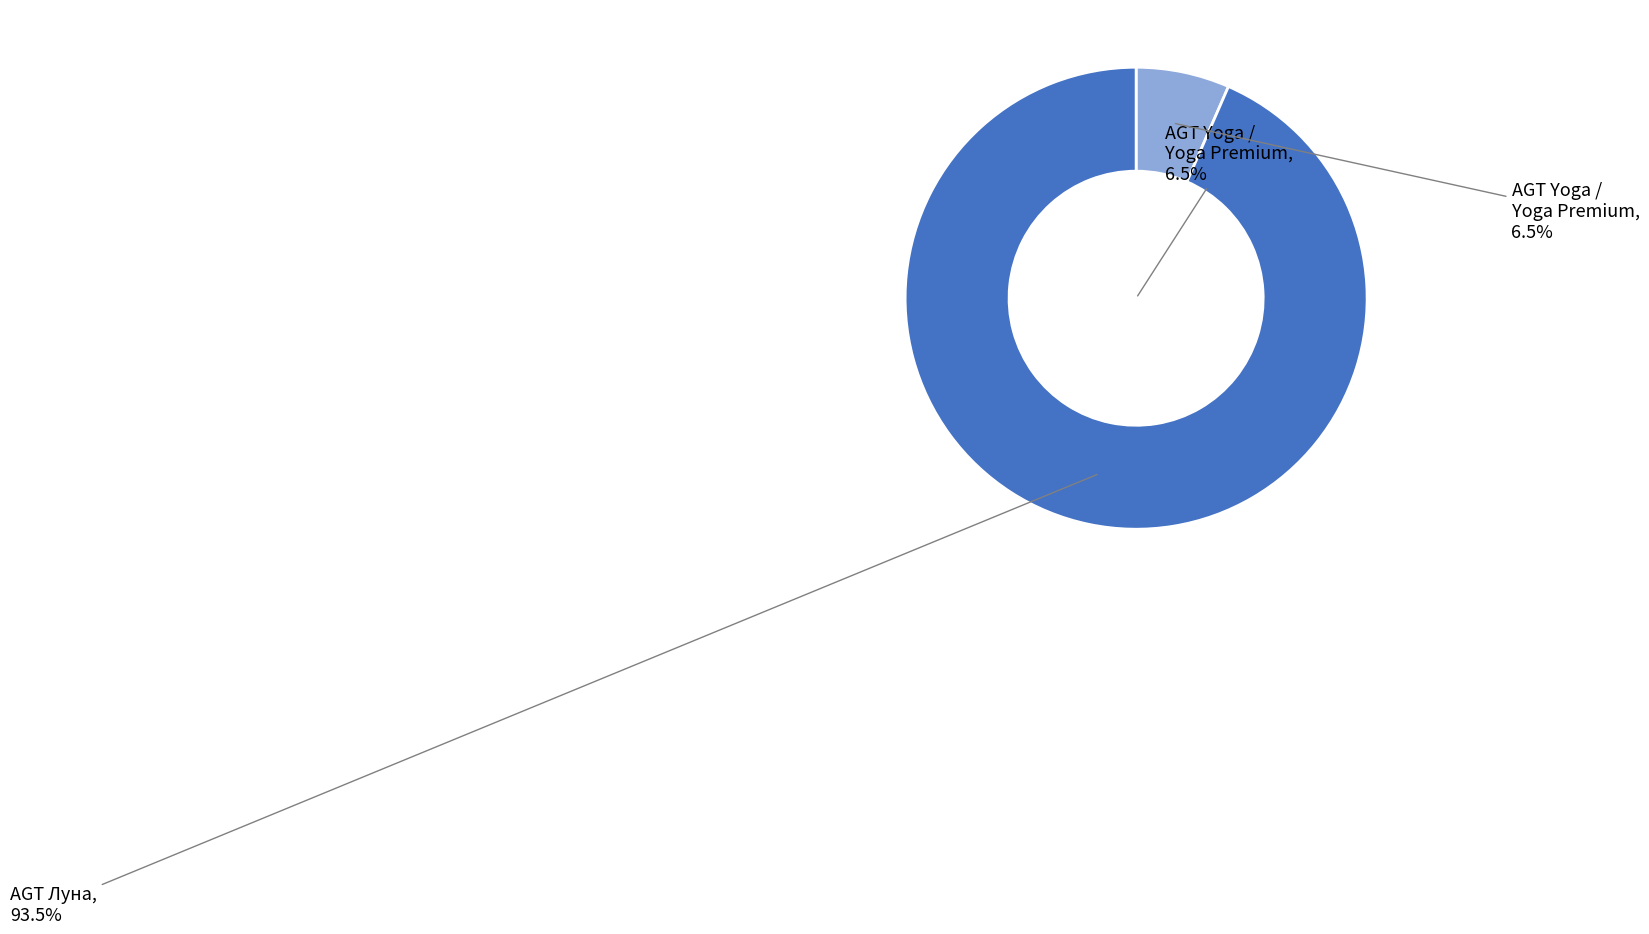

Does PRK103 - Акація represent more than half of the total?

No